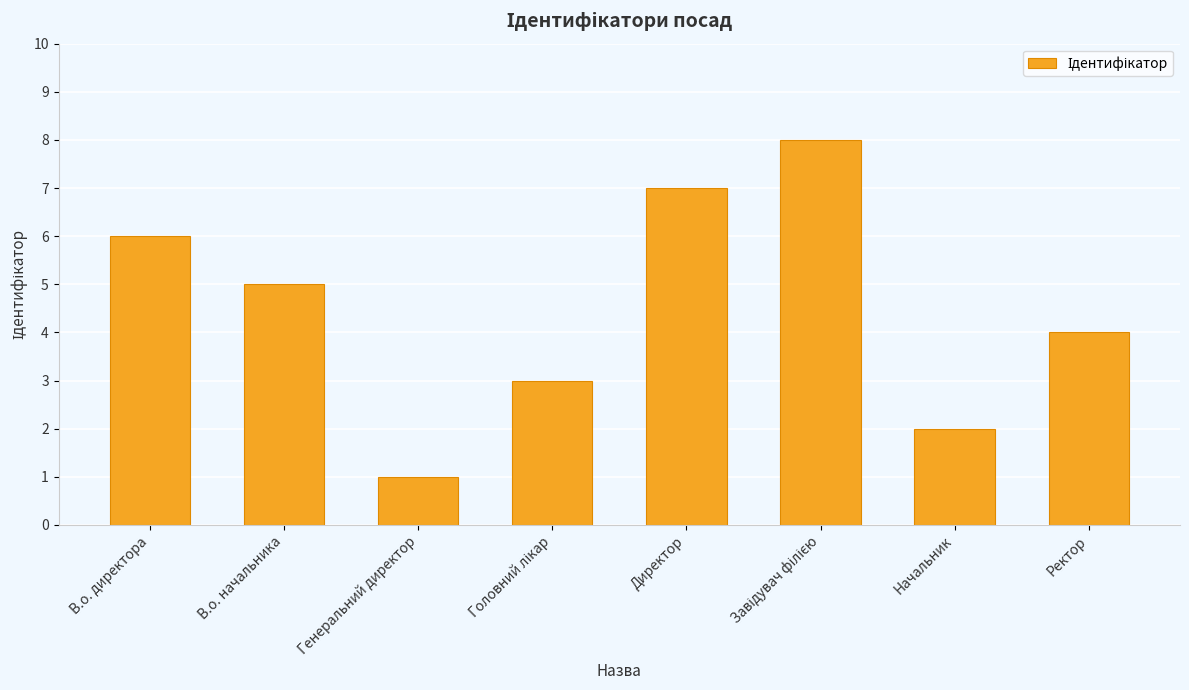

What is the label of the 6th bar from the right?

Генеральний директор